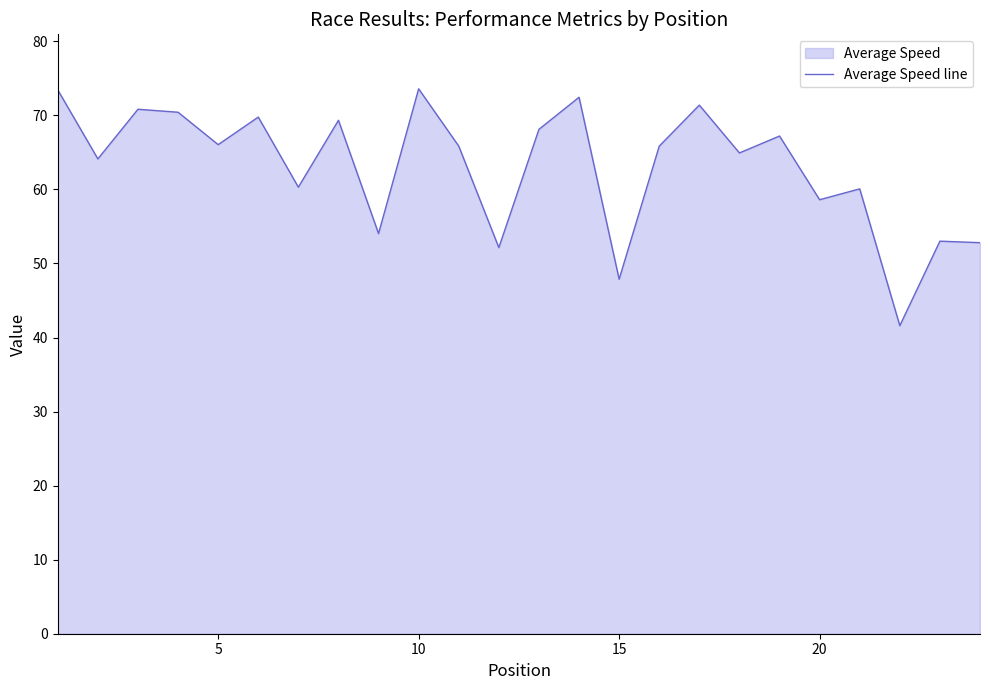

What is the minimum value shown in the chart?

41.6